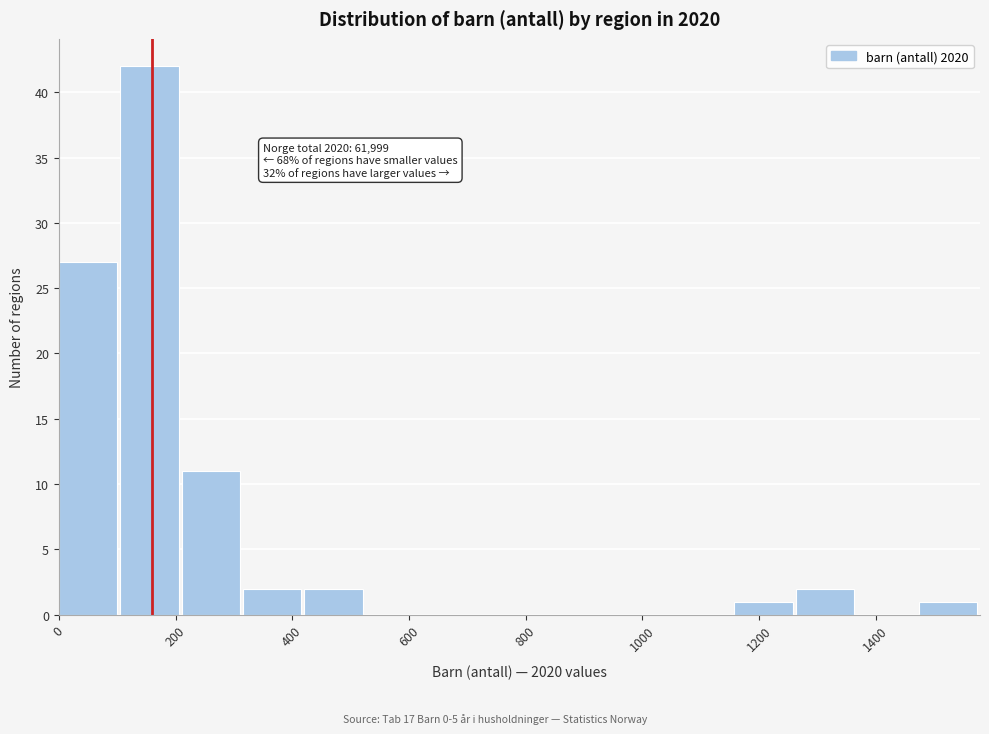

Over which range of the x-axis is the bar tallest?

100 to 220